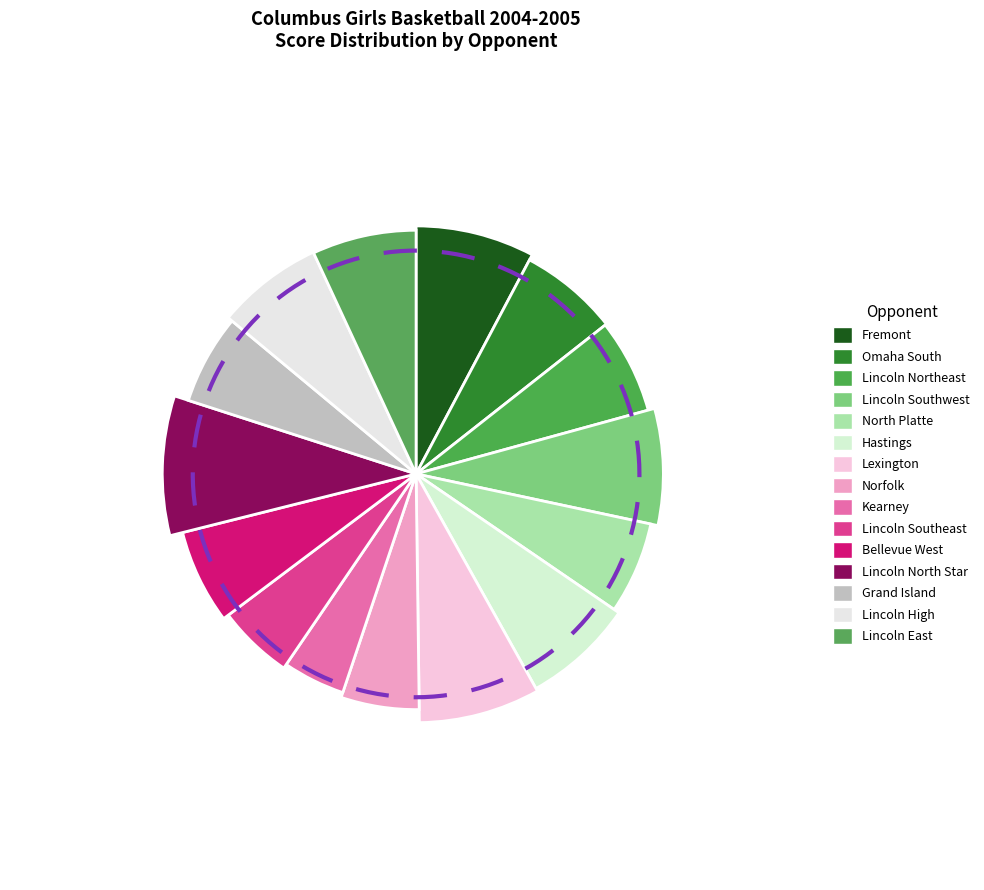

To the nearest percent, what is the difference between the largest and smallest slice percentages?

5%